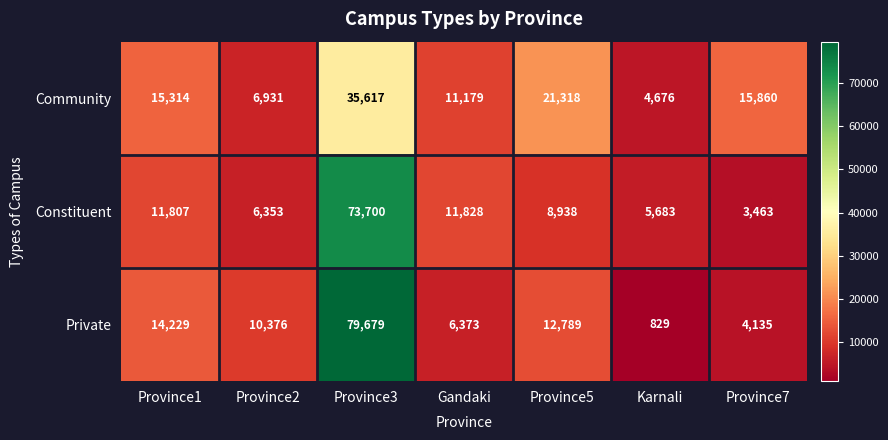

Which label corresponds to the smallest value in the chart?

Karnali